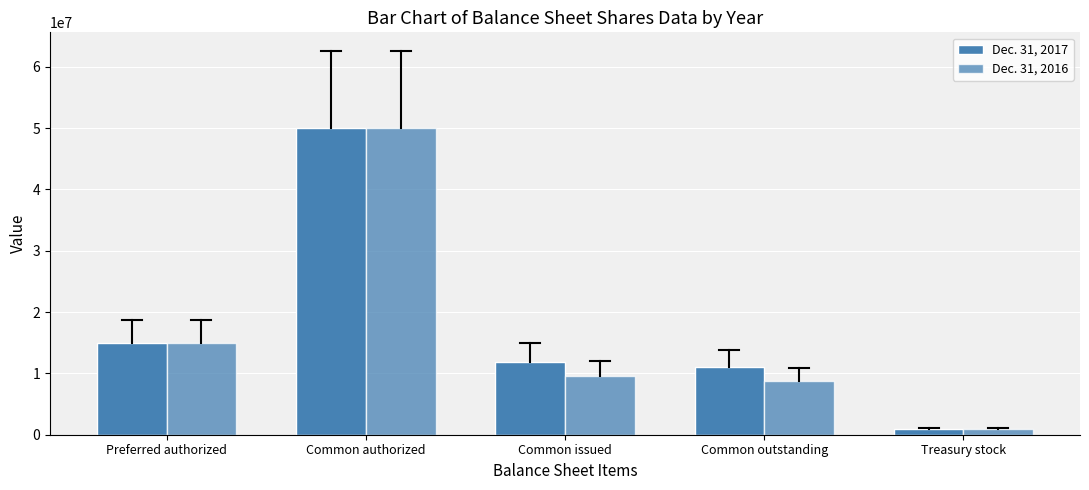

How many groups of bars are there?

5